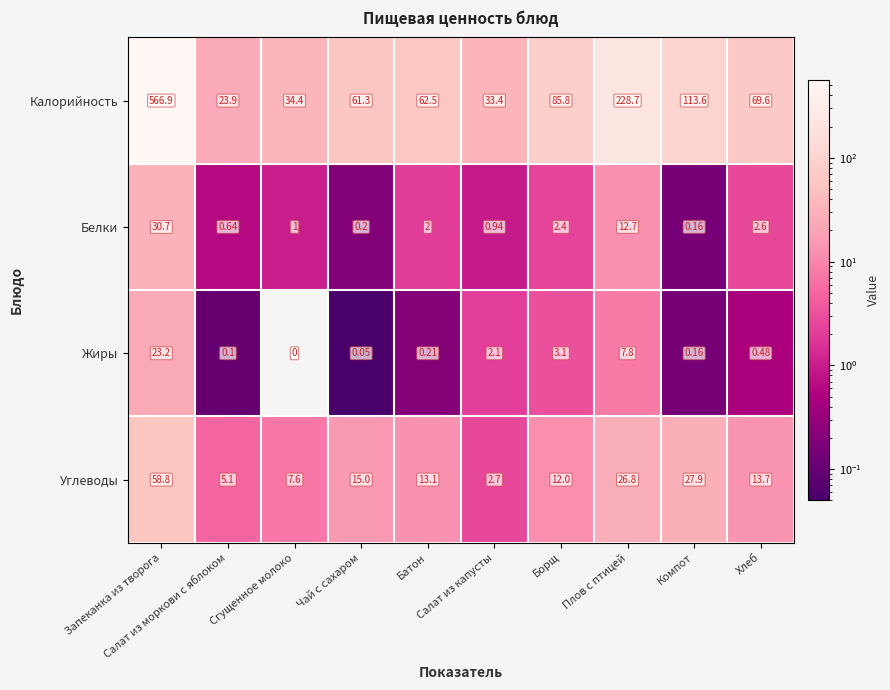

Rank the series by their maximum value, from highest to lowest.

Калорийность, Углеводы, Белки, Жиры